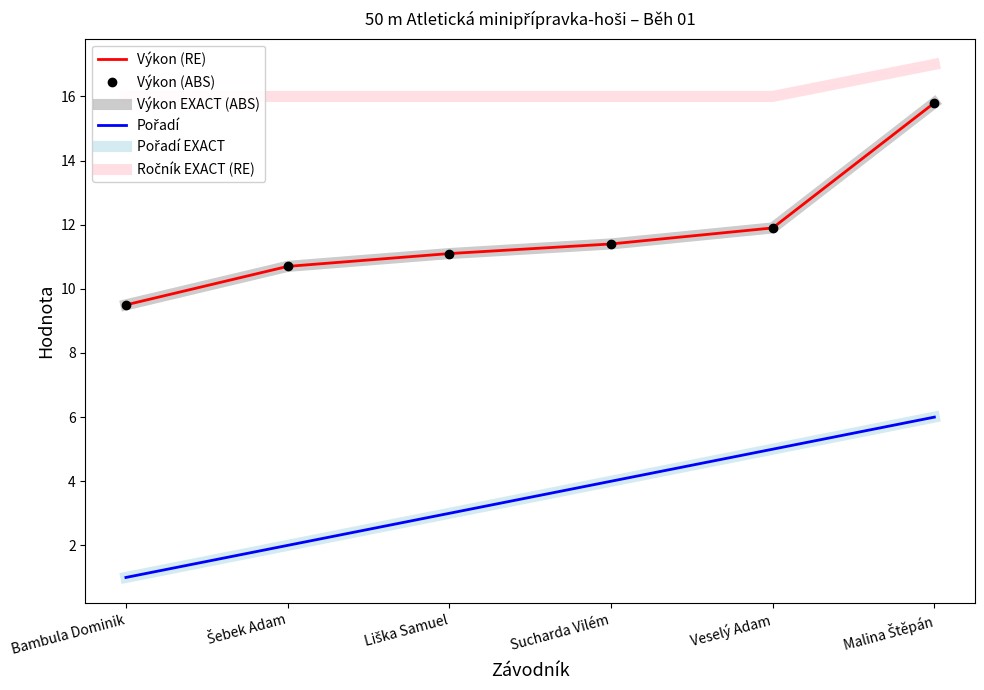

Reading left to right, what are all the values shown in this chart?

Výkon (RE): Bambula Dominik=9.5	Šebek Adam=10.7	Liška Samuel=11.1	Sucharda Vilém=11.4	Veselý Adam=11.9	Malina Štěpán=15.8
Výkon (ABS): Bambula Dominik=9.5	Šebek Adam=10.7	Liška Samuel=11.1	Sucharda Vilém=11.4	Veselý Adam=11.9	Malina Štěpán=15.8
Výkon EXACT (ABS): Bambula Dominik=9.5	Šebek Adam=10.7	Liška Samuel=11.1	Sucharda Vilém=11.4	Veselý Adam=11.9	Malina Štěpán=15.8
Pořadí: Bambula Dominik=1.0	Šebek Adam=2.0	Liška Samuel=3.0	Sucharda Vilém=4.0	Veselý Adam=5.0	Malina Štěpán=6.0
Pořadí EXACT: Bambula Dominik=1.0	Šebek Adam=2.0	Liška Samuel=3.0	Sucharda Vilém=4.0	Veselý Adam=5.0	Malina Štěpán=6.0
Ročník EXACT (RE): Bambula Dominik=16.0	Šebek Adam=16.0	Liška Samuel=16.0	Sucharda Vilém=16.0	Veselý Adam=16.0	Malina Štěpán=17.0